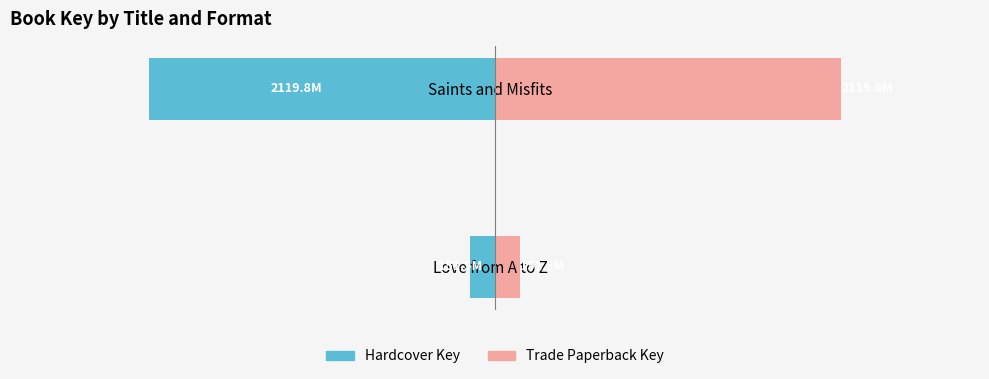

What is the difference between the maximum and minimum values in the Hardcover Key series?

1968.3